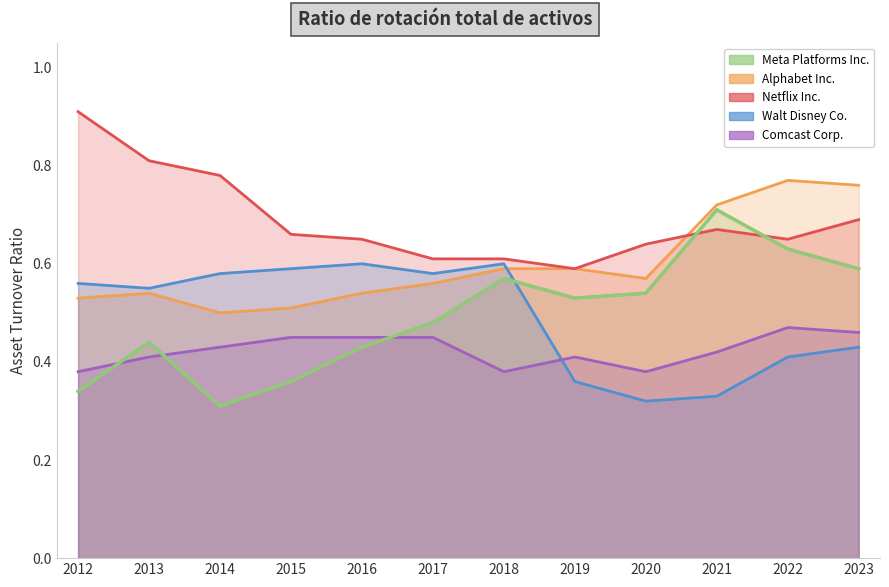

How many lines are shown in the chart?

5